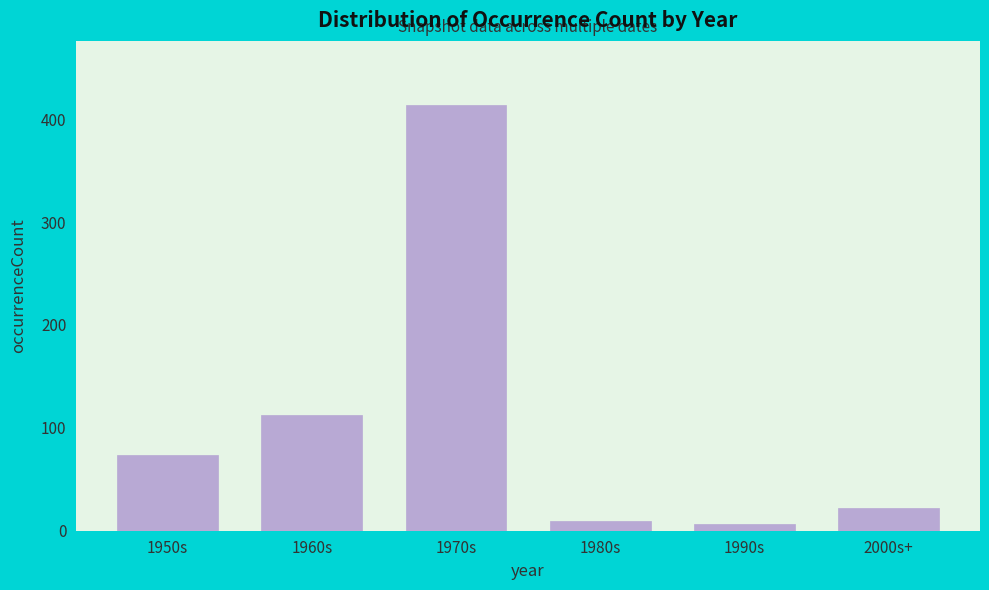

Reading right to left, list all the values displayed in this chart.

2000s+=22	1990s=7	1980s=9	1970s=414	1960s=112	1950s=74